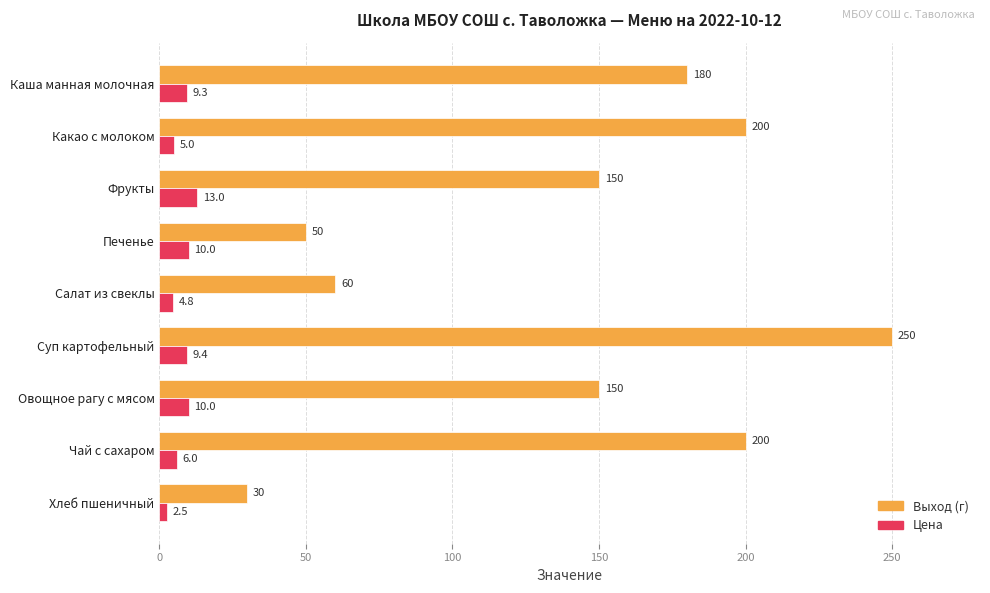

Is it true that Выход (г) equals 150.0 at Фрукты?

True